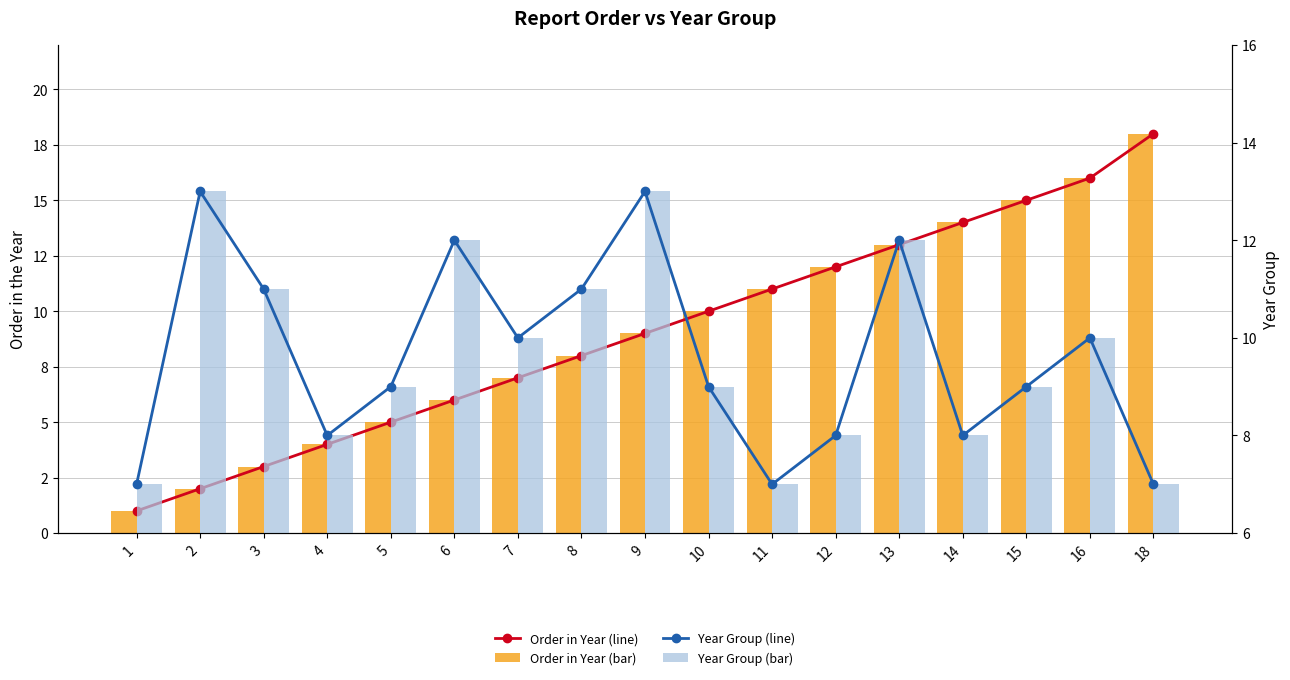

Which category has the highest value in the Order in Year (bar) series?

18